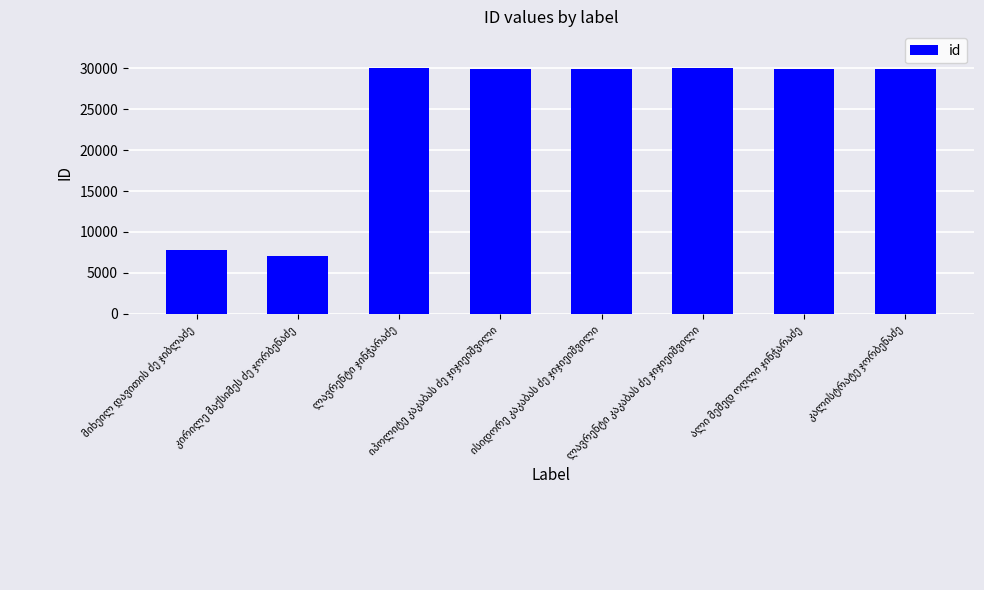

What is the greatest value displayed?

29992